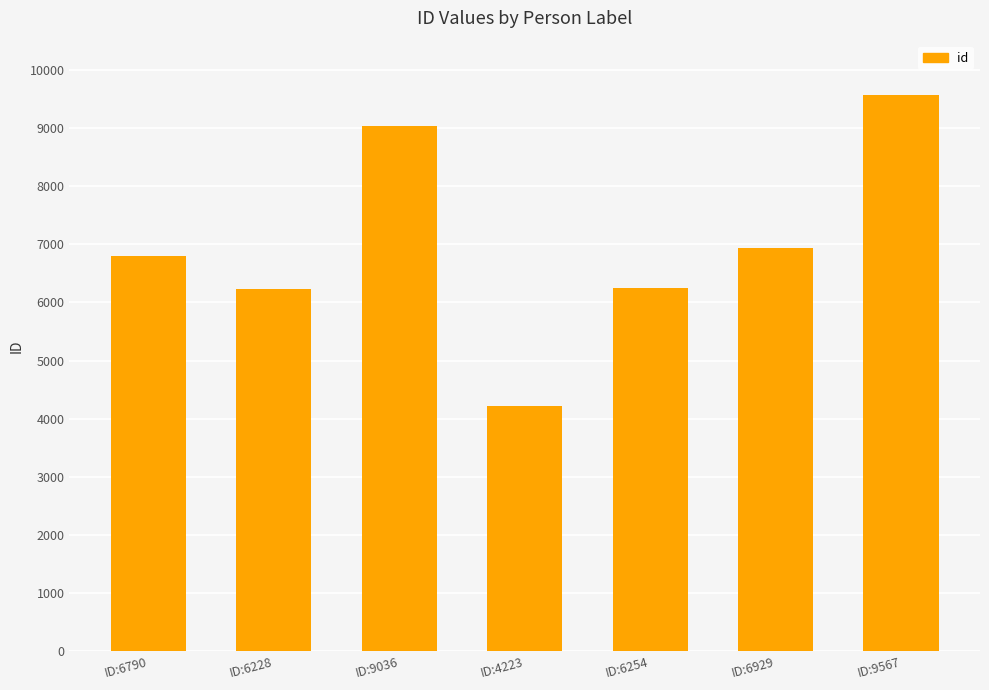

Which category has the highest value across all series?

ID:9567